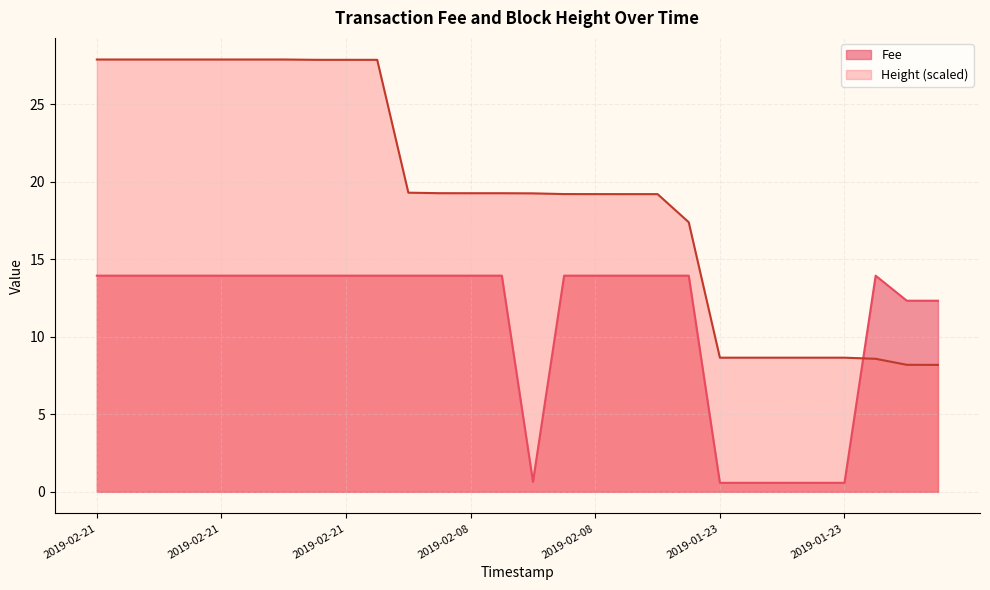

Count the number of categories in the chart.

28